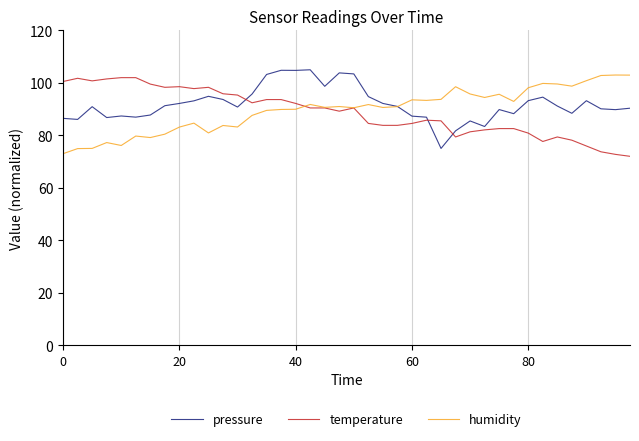

How many intersections are there between pressure and humidity?

1